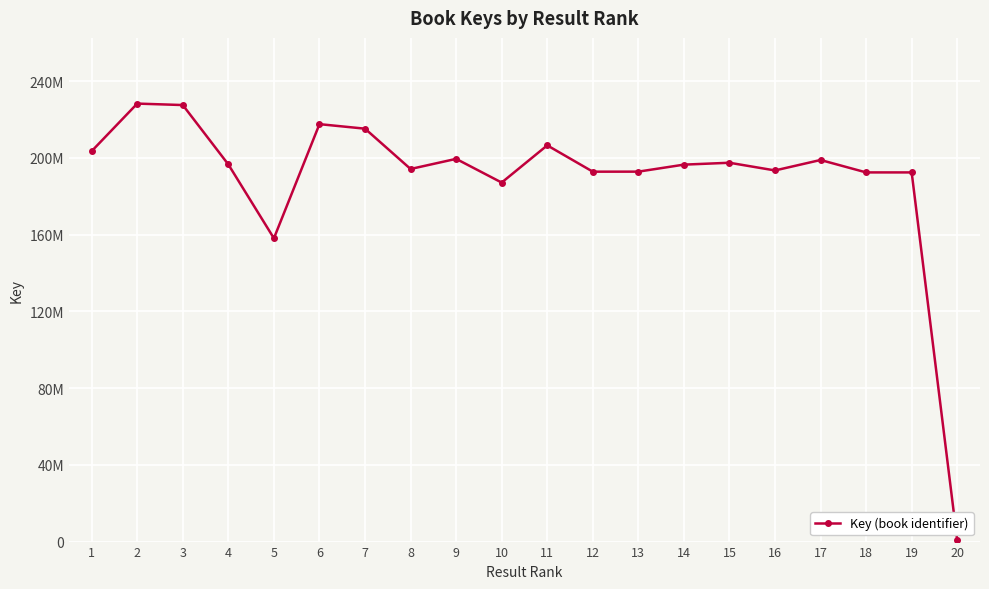

Is this an area chart (filled region under the line)?

No